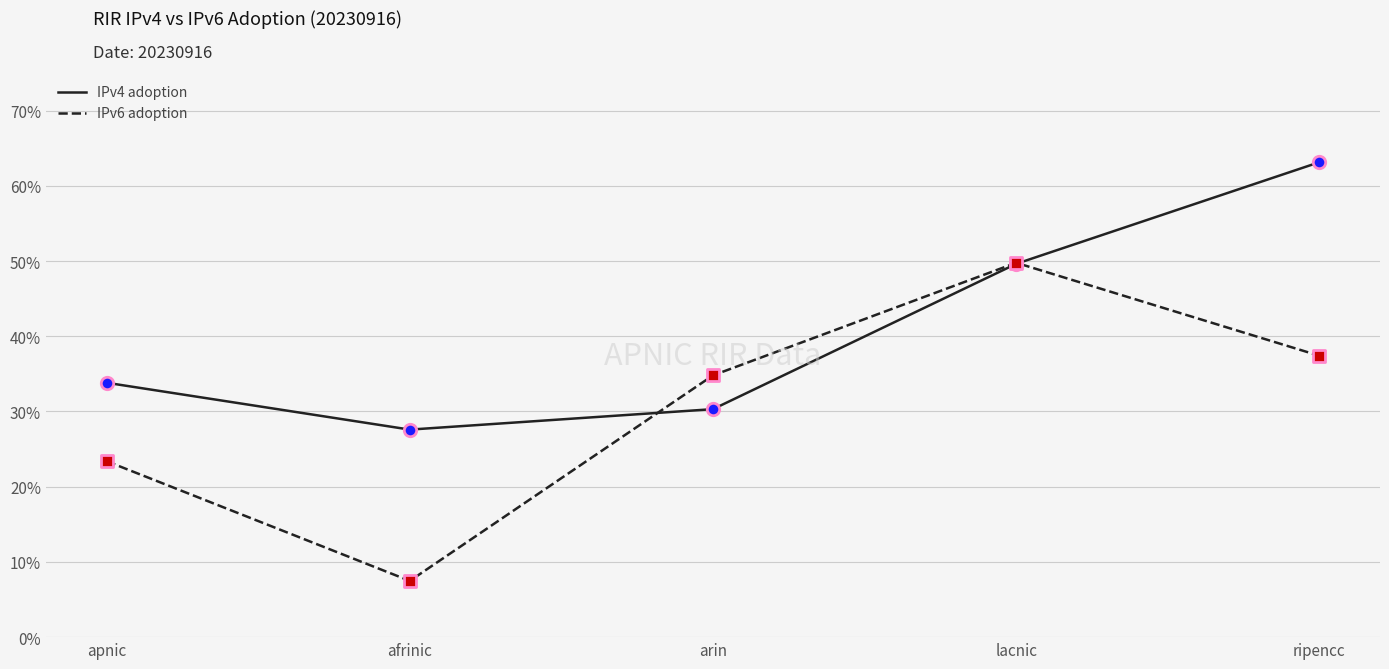

What are all the series names shown in the legend?

IPv4 adoption, IPv6 adoption